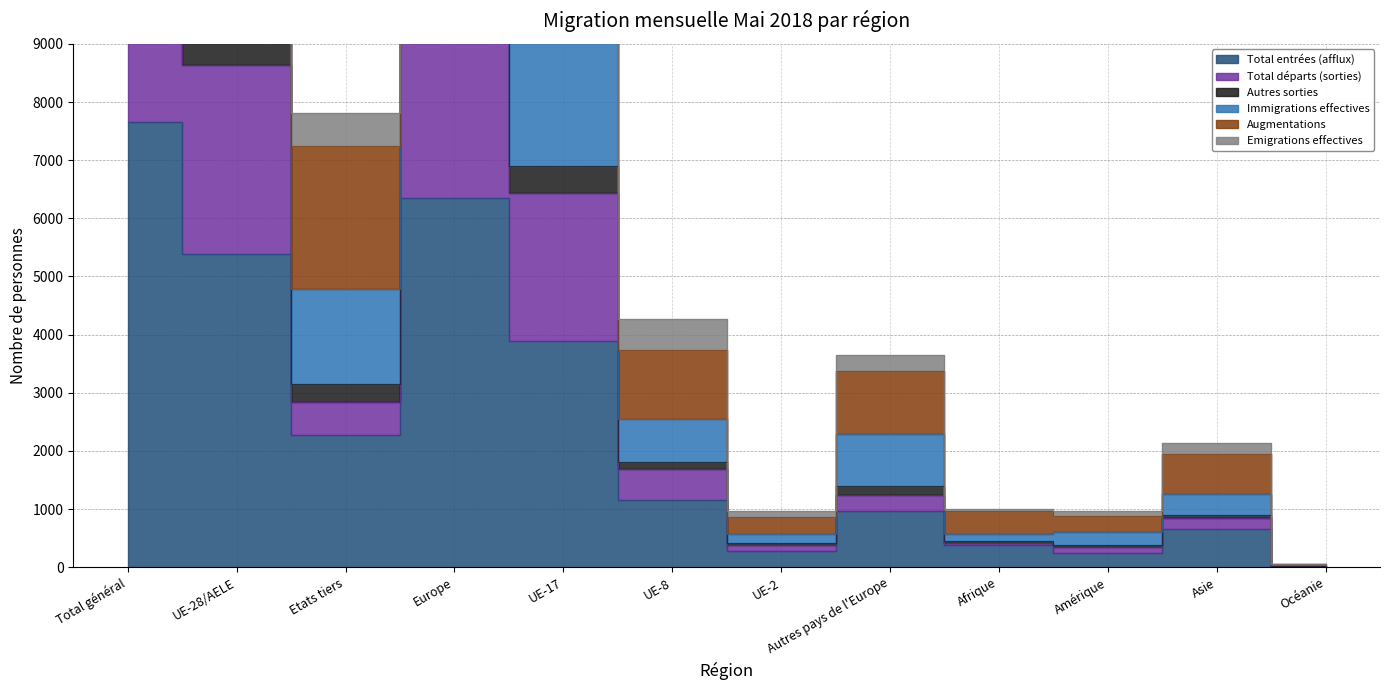

What are all the series names shown in the legend?

Total entrées (afflux), Total départs (sorties), Autres sorties, Immigrations effectives, Augmentations, Emigrations effectives